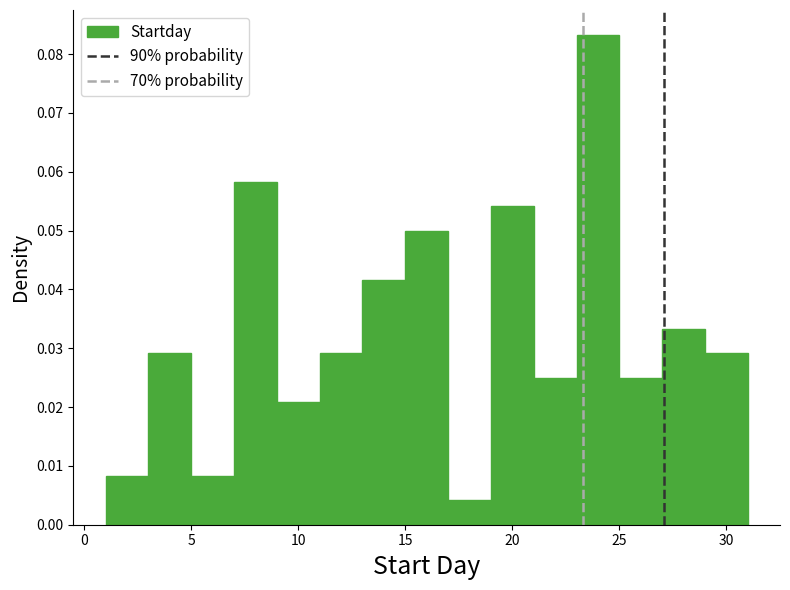

Reading left to right, list every bar in this chart as the range it spans on the x-axis followed by its height. The values are not printed on the chart, so give them approximately, as read against the axis.

1 to 3: 0.008
3 to 5: 0.029
5 to 7: 0.008
7 to 9: 0.058
9 to 11: 0.021
11 to 13: 0.029
13 to 15: 0.042
15 to 17: 0.050
17 to 19: 0.004
19 to 21: 0.054
21 to 23: 0.025
23 to 25: 0.083
25 to 27: 0.025
27 to 29: 0.033
29 to 31: 0.029